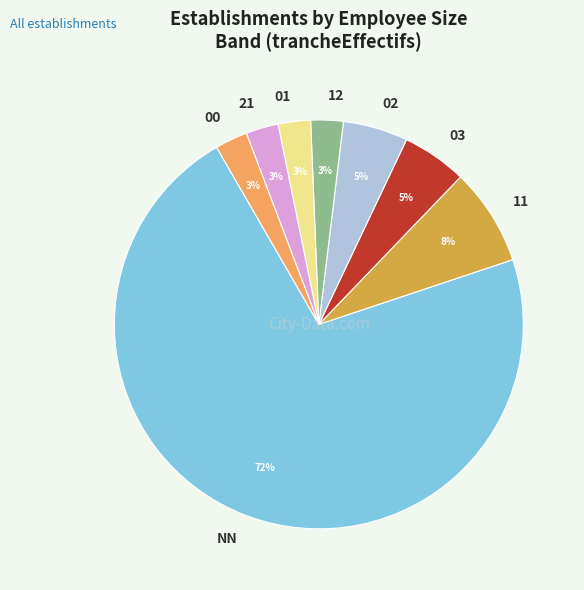

To the nearest percent, what is the difference between the 11 and 21 slice percentages?

5%